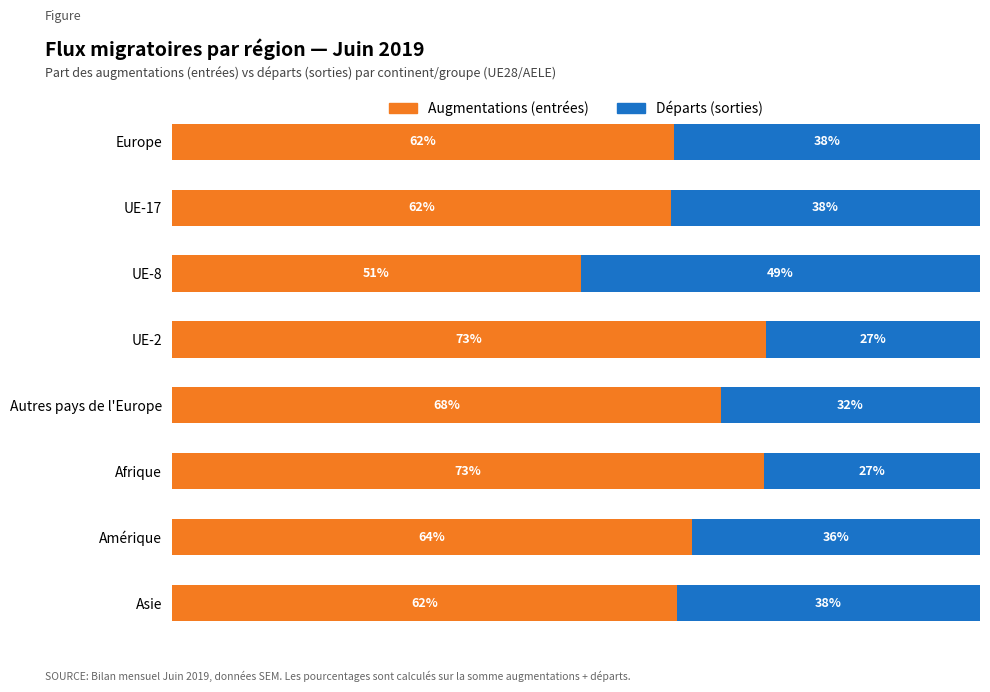

At which label does Augmentations (entrées) reach its minimum?

UE-8